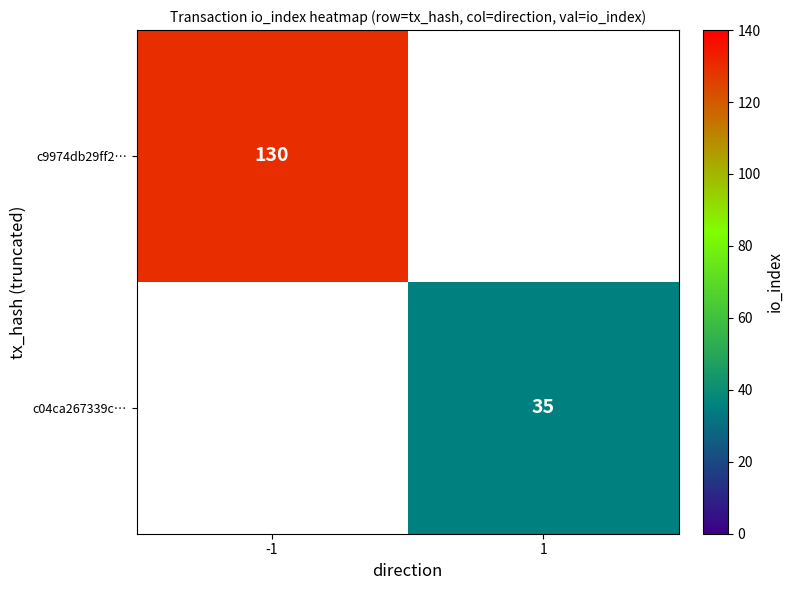

Is the value of c04ca267339c… at 1 greater than the value of c9974db29ff2… at -1?

No